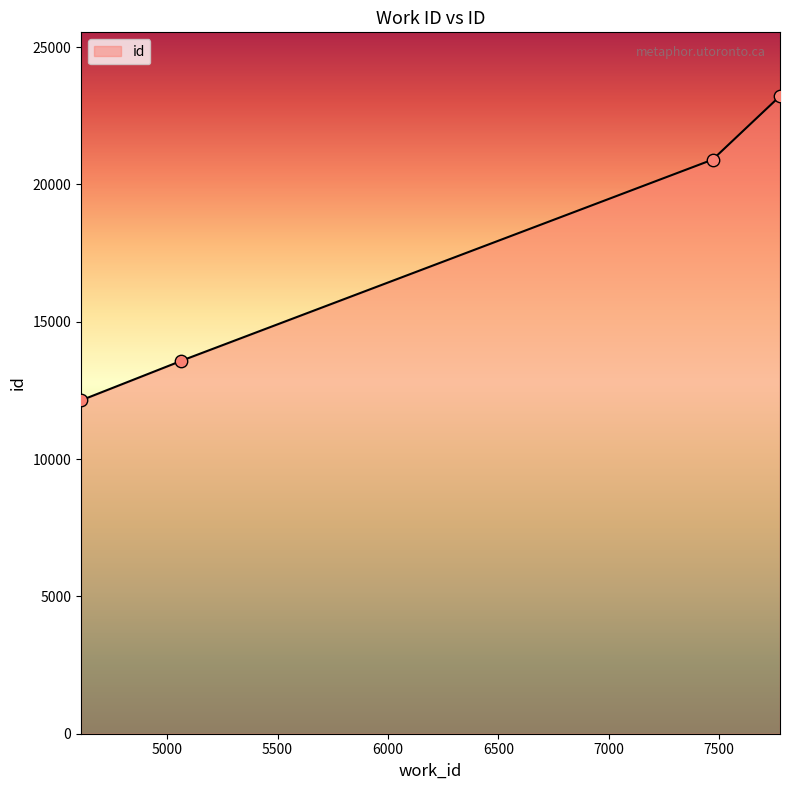

Which has a higher value, 4610 or 7471?

7471